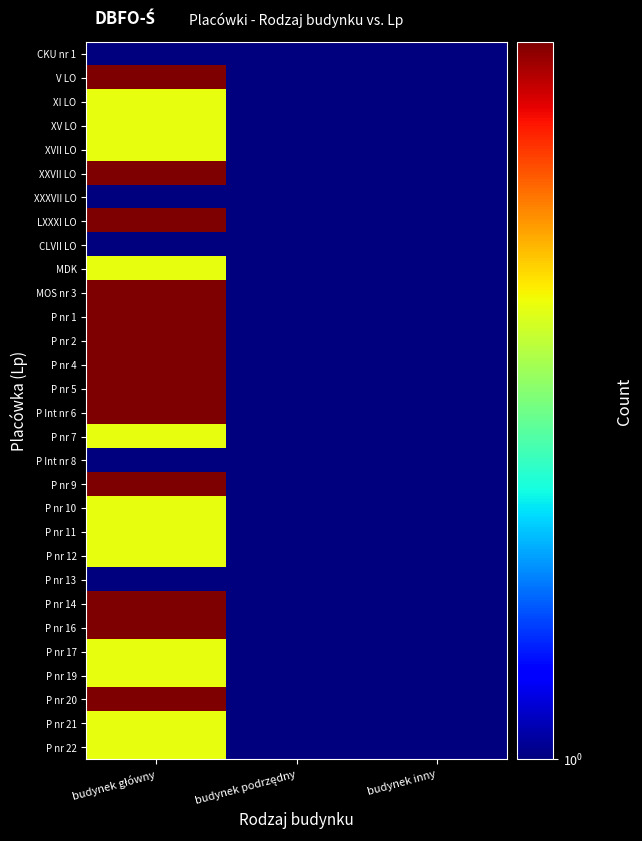

Which label corresponds to the largest value in the chart?

budynek główny